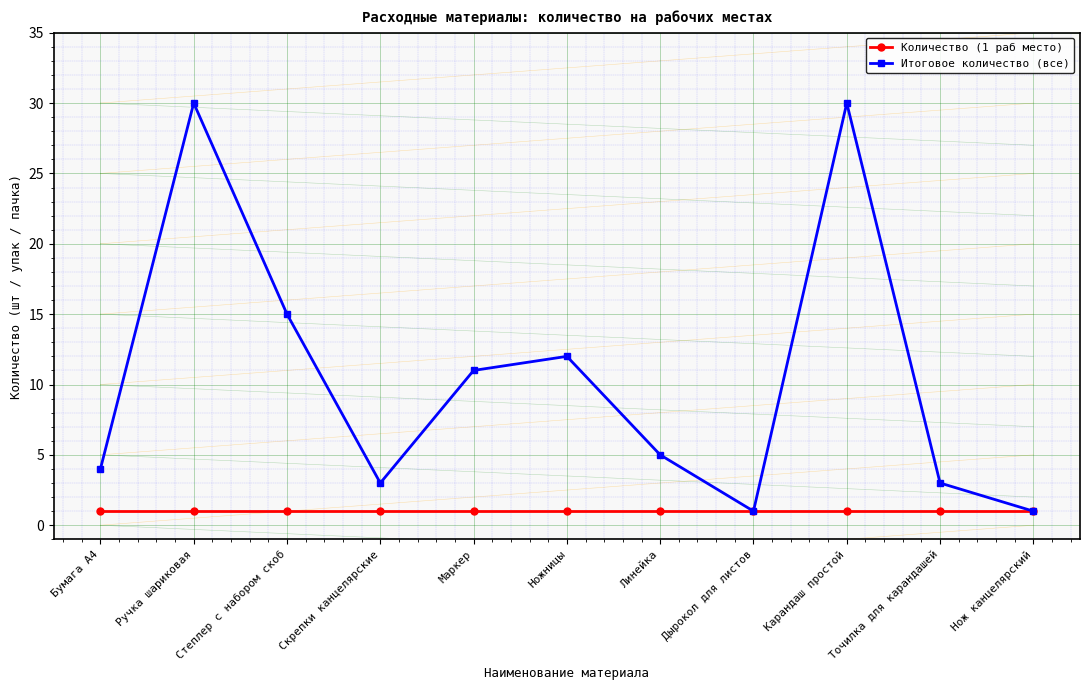

Rank the series at Бумага А4 from lowest to highest value.

Количество (1 раб место), Итоговое количество (все)